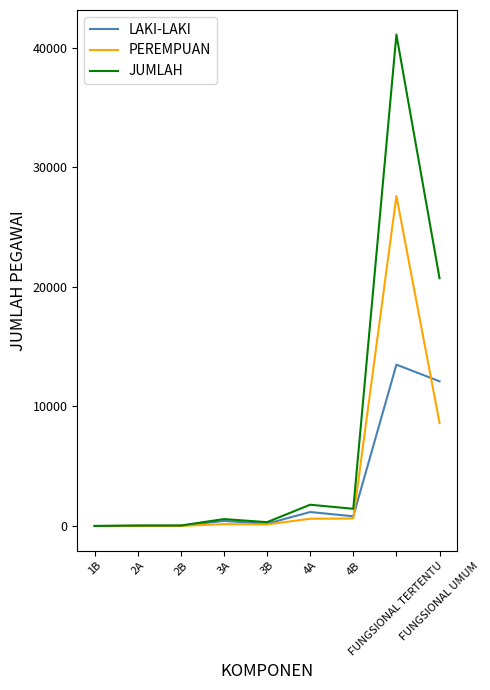

What are all the series names shown in the legend?

LAKI-LAKI, PEREMPUAN, JUMLAH